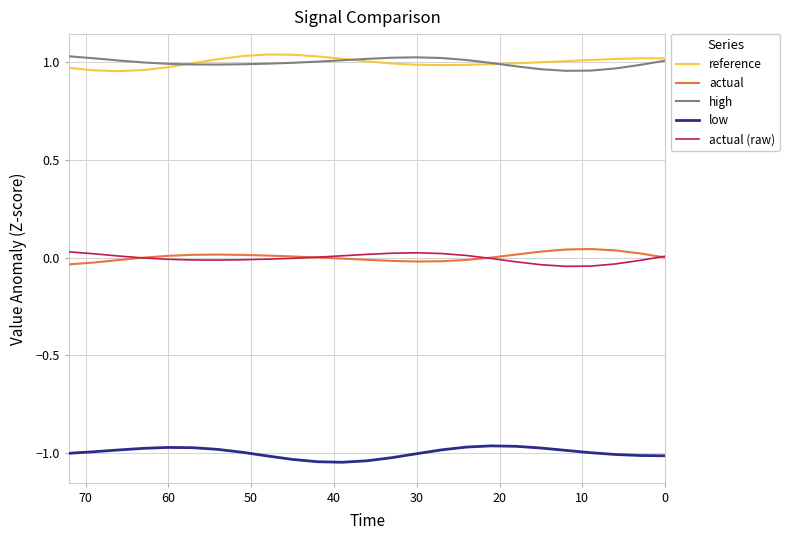

Is the value of high at 14 greater than the value of reference at 80?

Yes